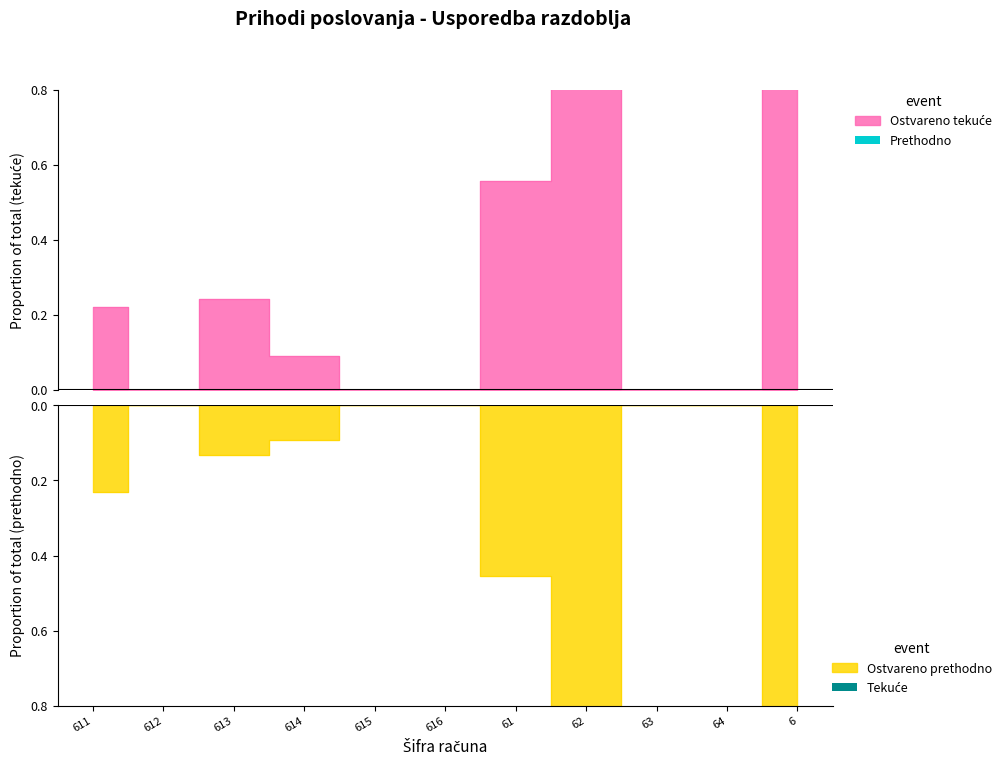

Which series has the largest total across all categories?

Ostvareno tekuca